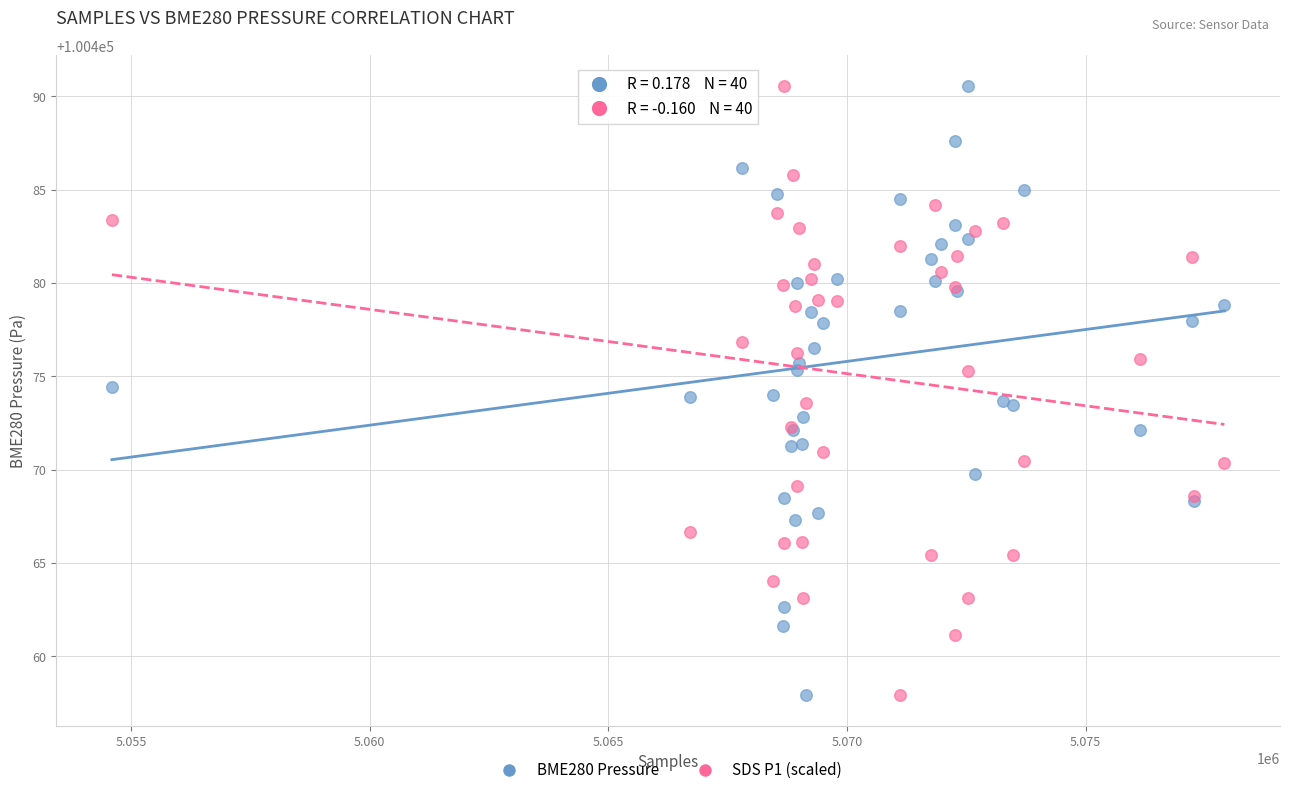

What is the X range (max minus min) for the scatter plot?

23304.0